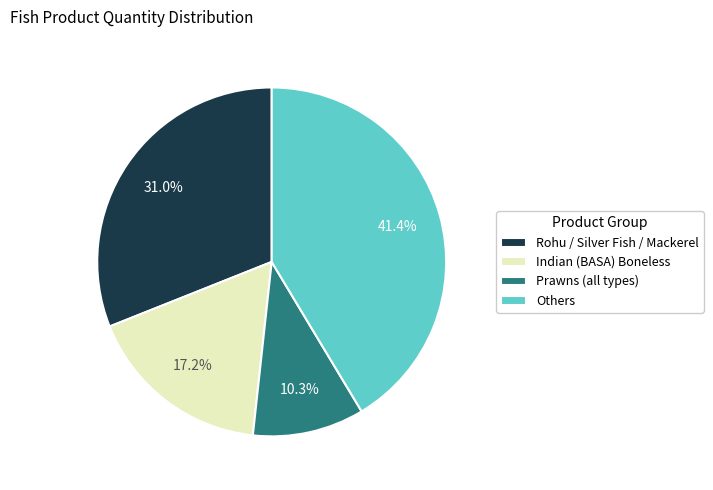

Which category has the biggest portion of the pie?

Others